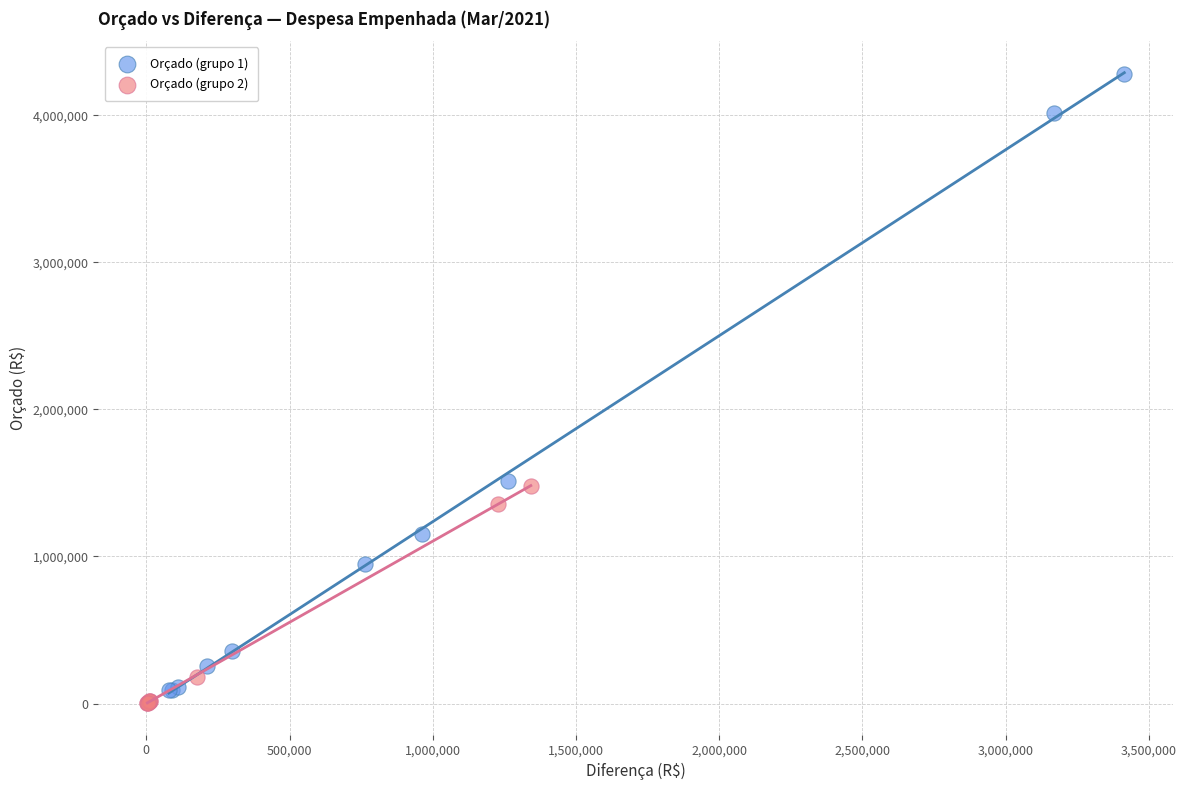

What are all the series names shown in the legend?

Orçado (grupo 1), Orçado (grupo 2)